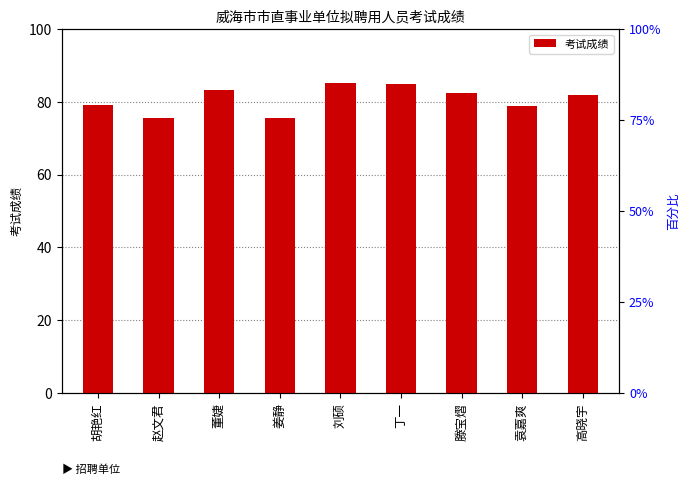

Are the bars grouped side by side (vs. stacked)?

No